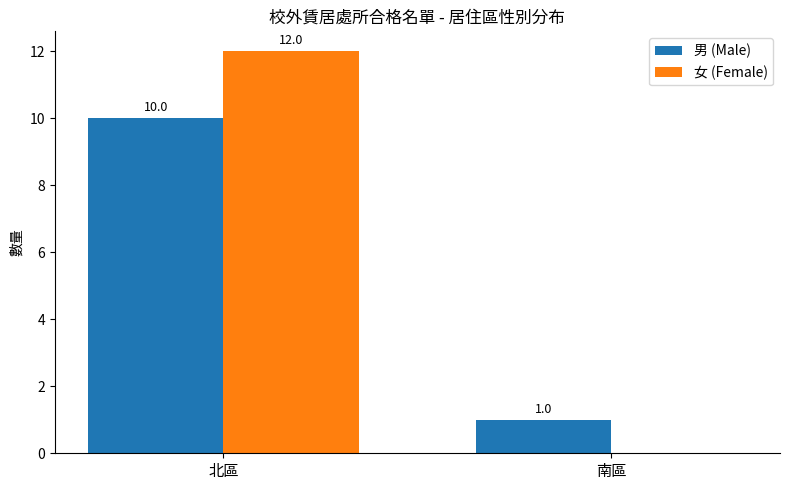

The value of 女 (Female) at 北區 is 7. True or false?

False